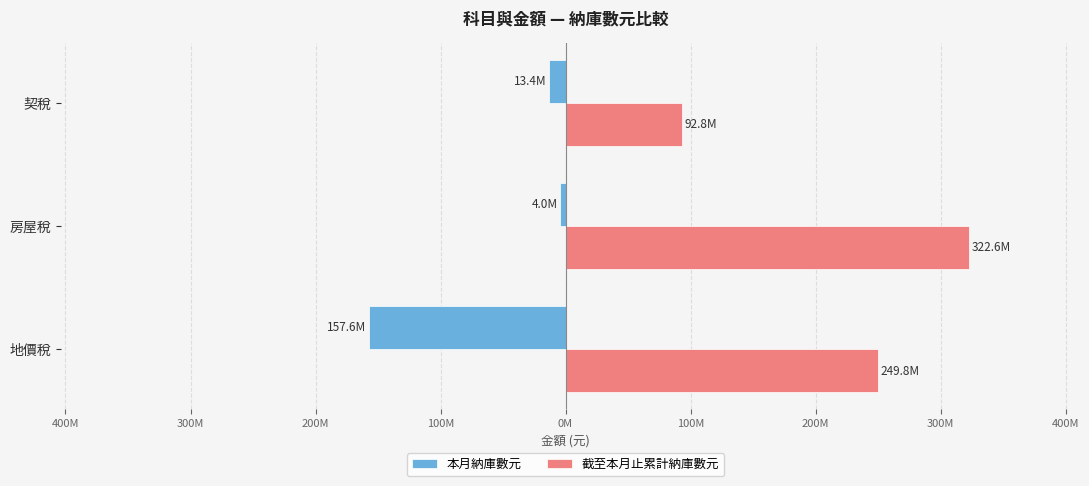

Reading right to left, transcribe all the data shown in this chart.

本月納庫數元: -13365538	-4046863	-157554649
截至本月止累計納庫數元: 92781793	322648085	249841116